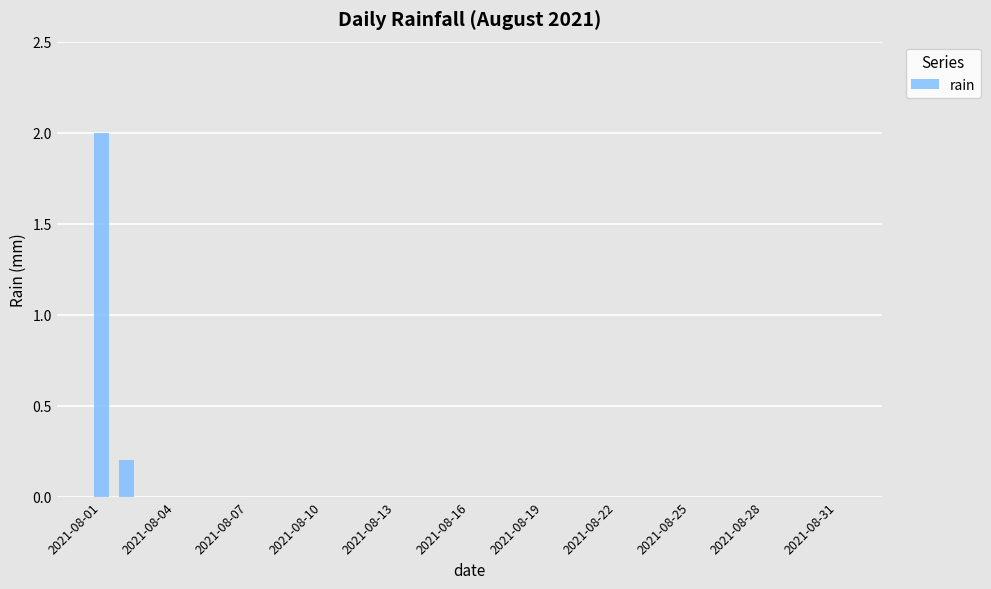

What is the sum of all values?

2.2